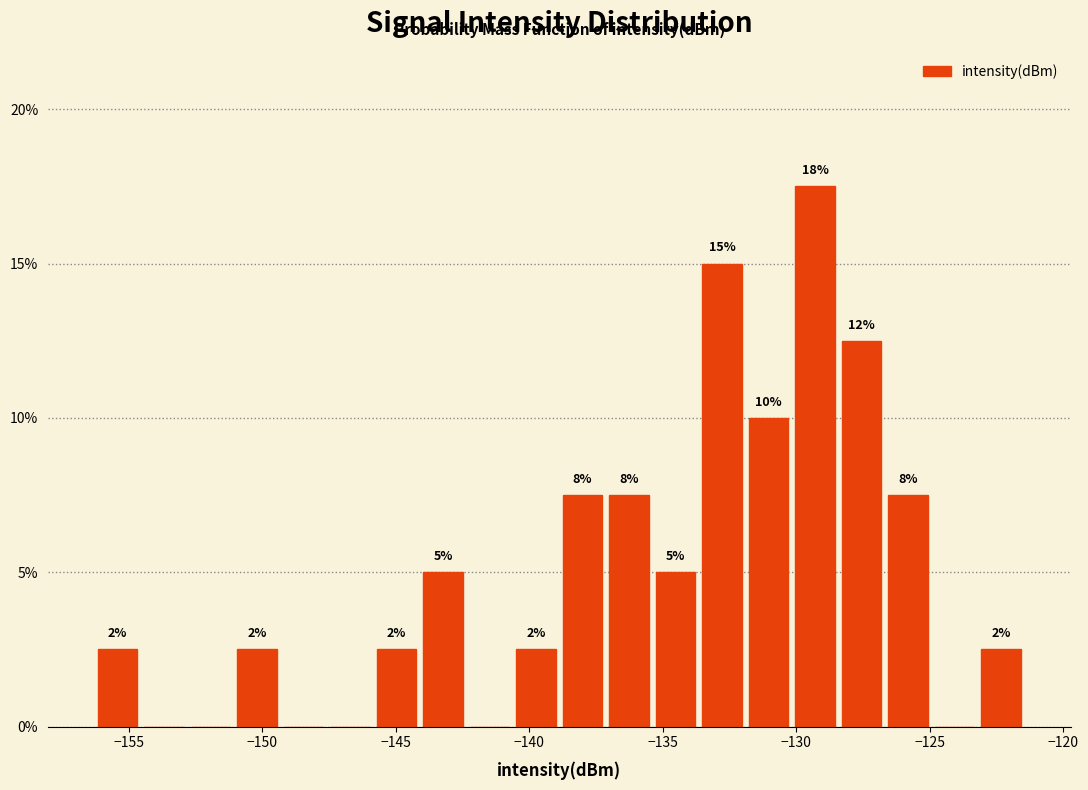

Around what value on the x-axis is the tallest bar? Give the approximate position of its centre, as read against the axis.

-129.5